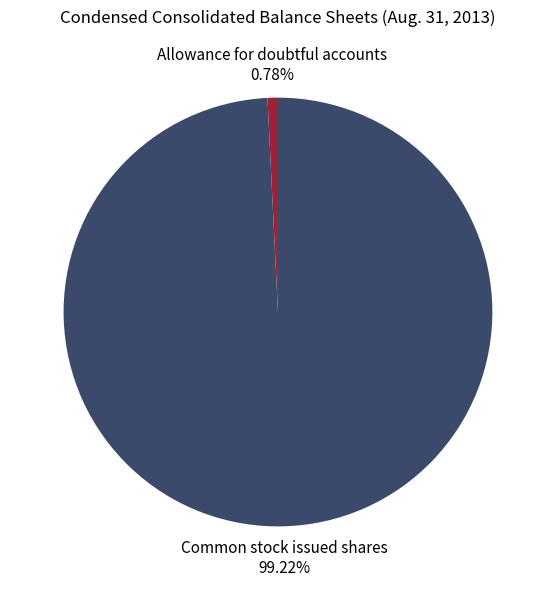

To the nearest percent, what is the average slice percentage?

50%